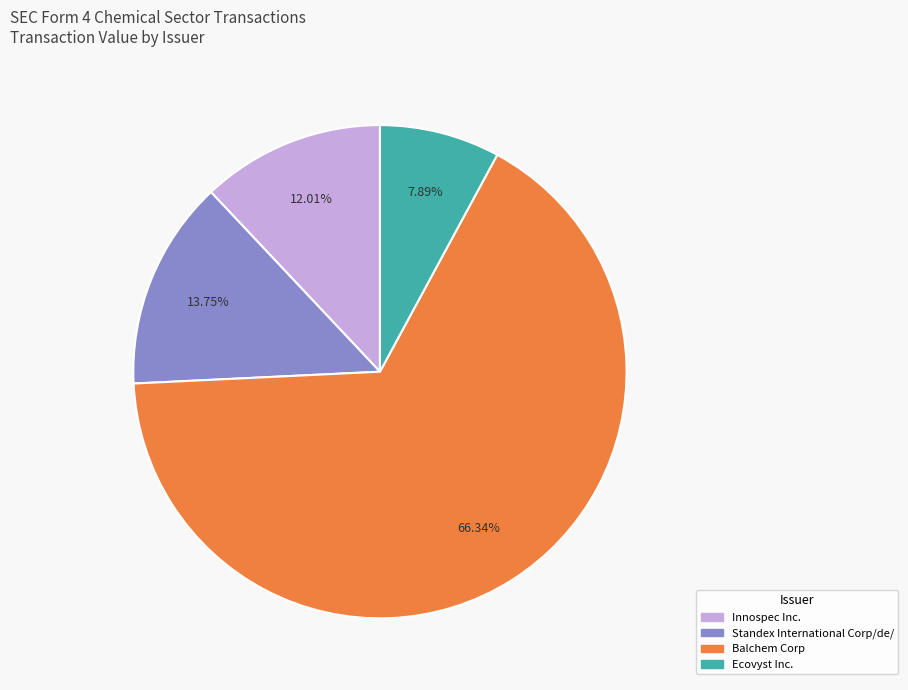

To the nearest percent, what percentage of the pie is Innospec Inc.?

12%